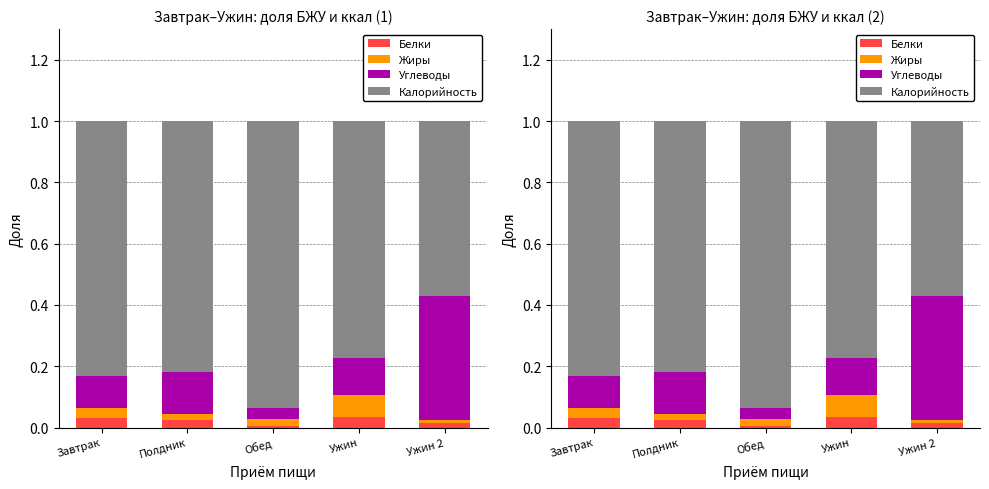

What is the value of the Калорийность bar at the 3rd from the left?

0.9